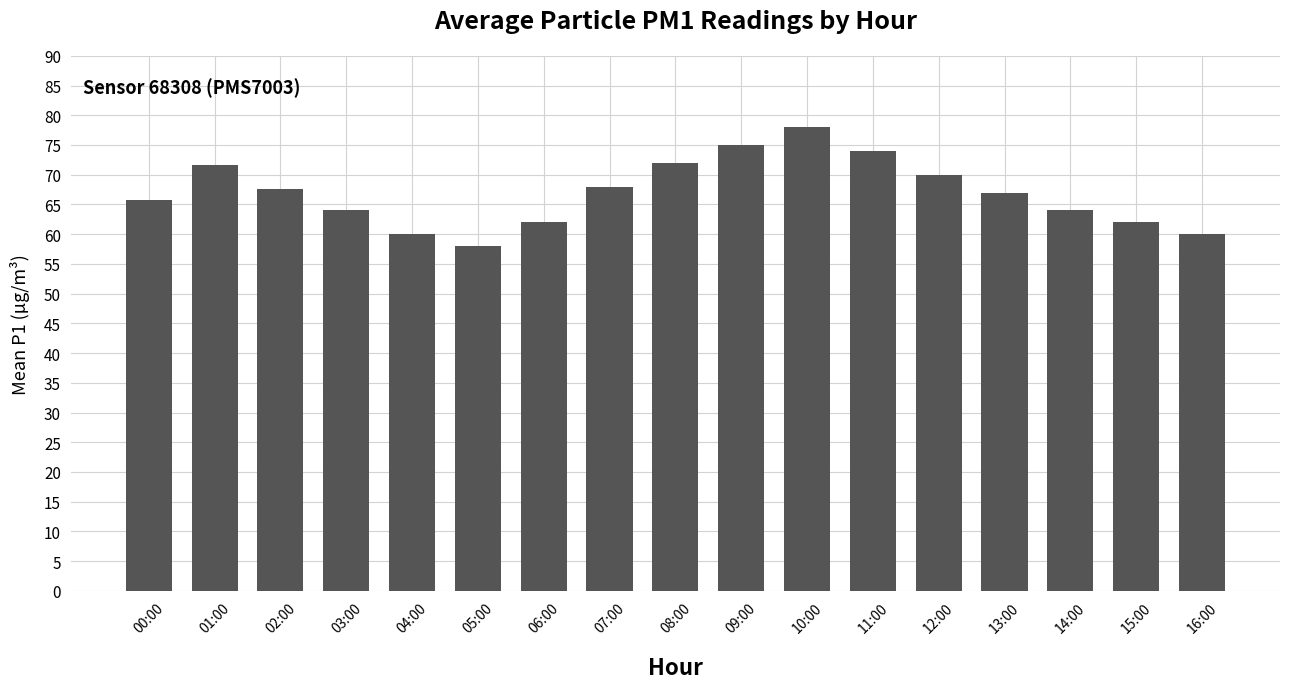

What is the ratio of the value at 16:00 to the value at 13:00?

0.9